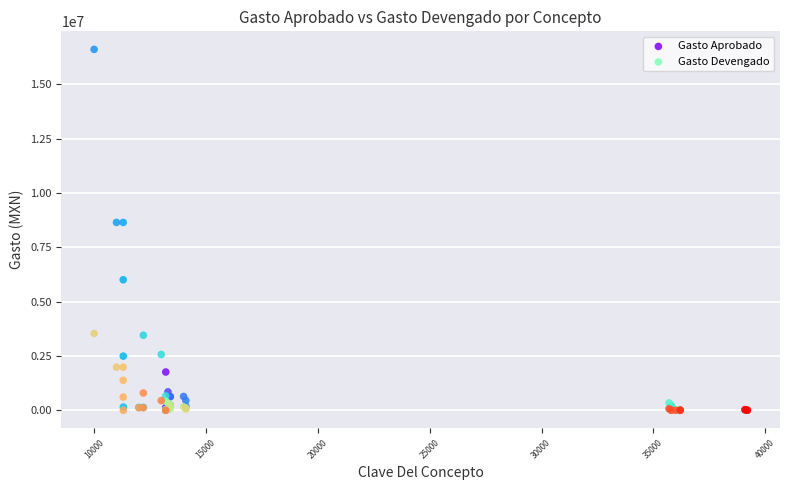

Which series contains the highest Y value?

Gasto Aprobado